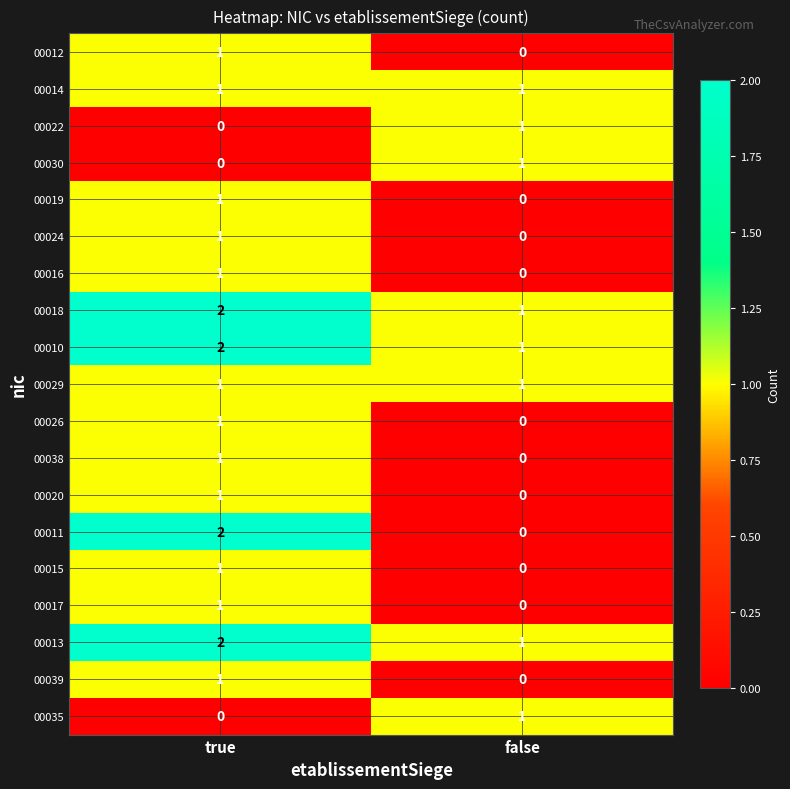

Is it true that 00015 equals 0 at false?

True